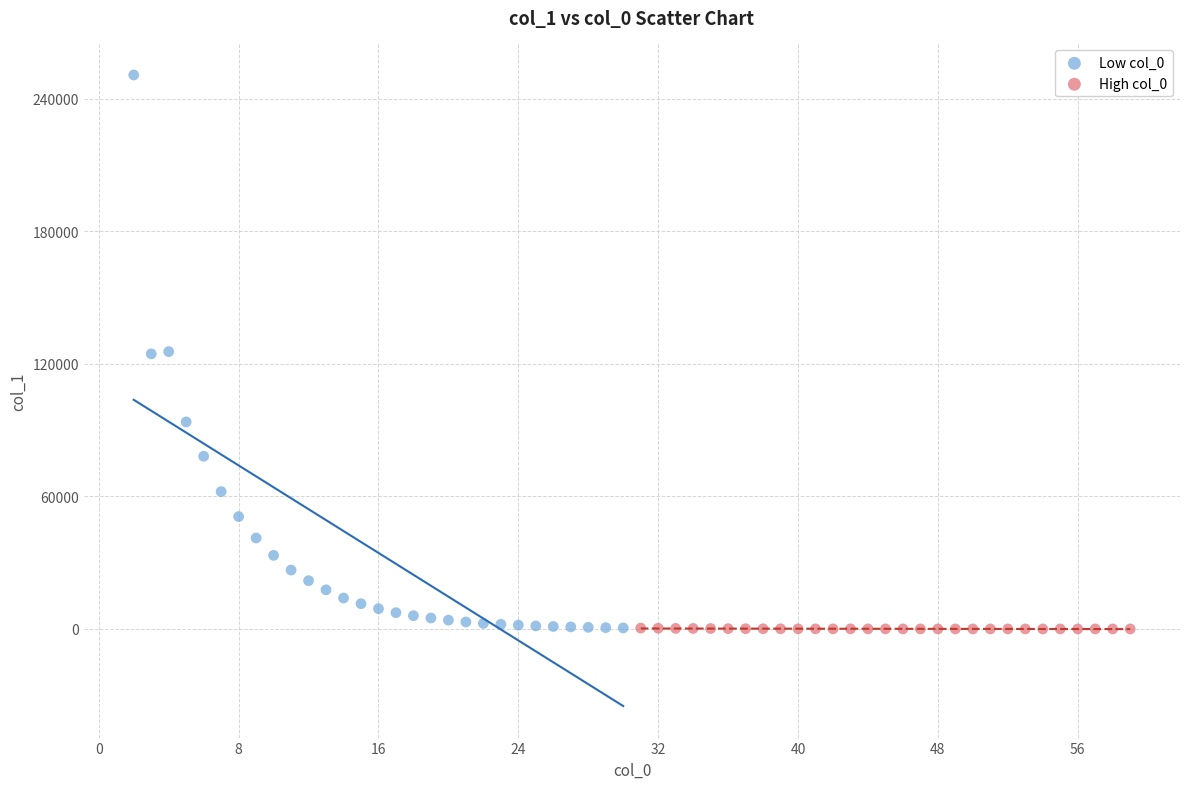

Which series has the largest Y range (max minus min)?

Low col_0